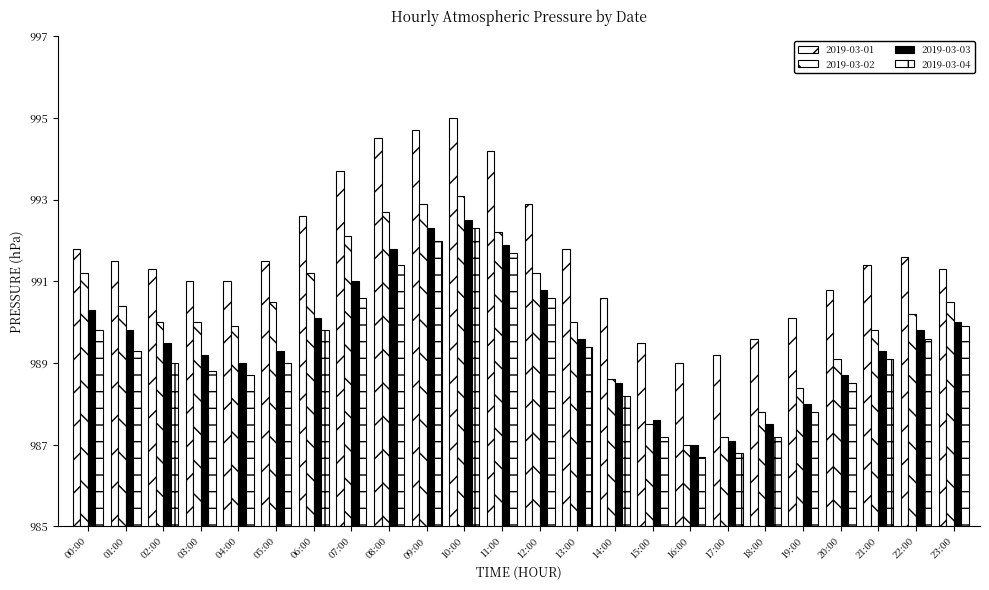

Which category has the highest value across all series?

10:00